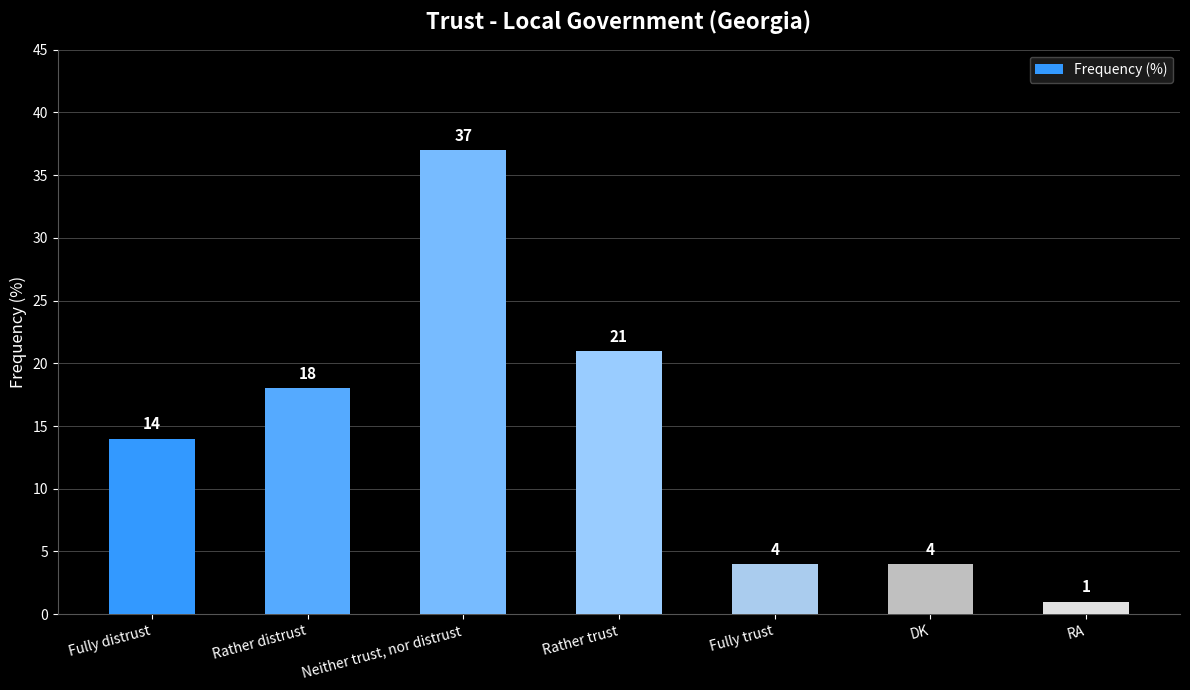

What is the maximum value shown in the chart?

37